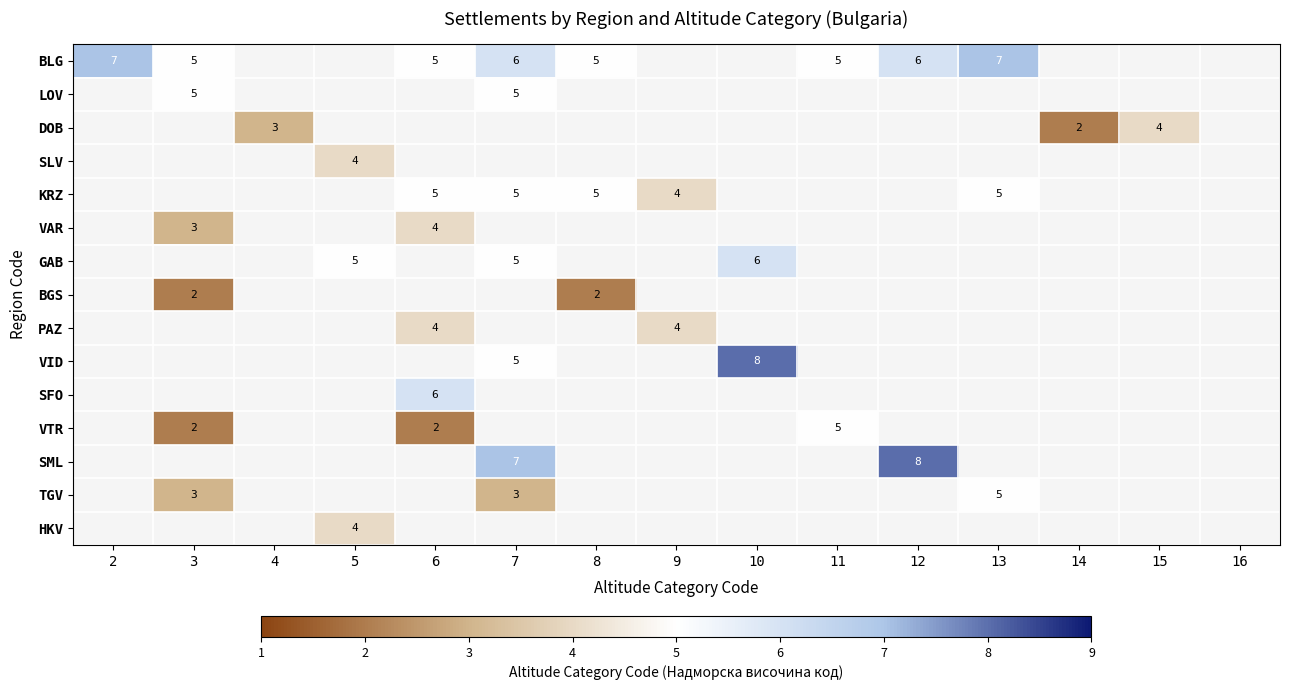

Is it true that BLG equals 2 at 8?

False